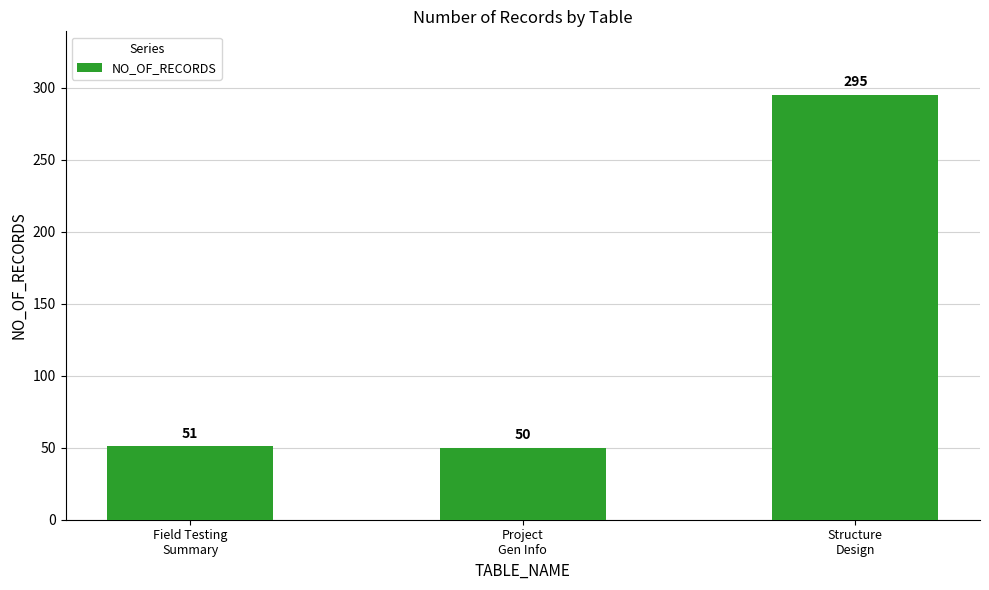

What is the greatest value displayed?

295